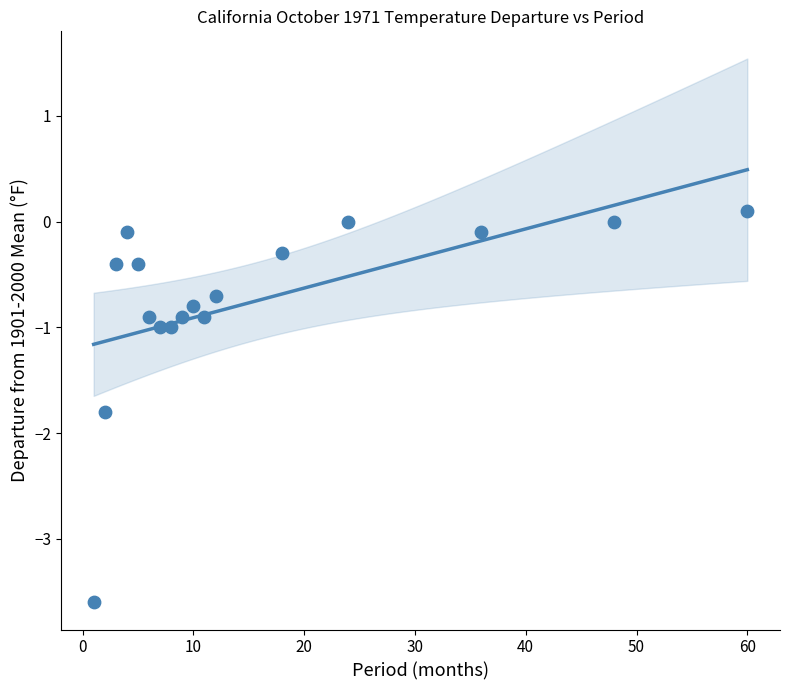

What is the range of X values (max minus min)?

59.0